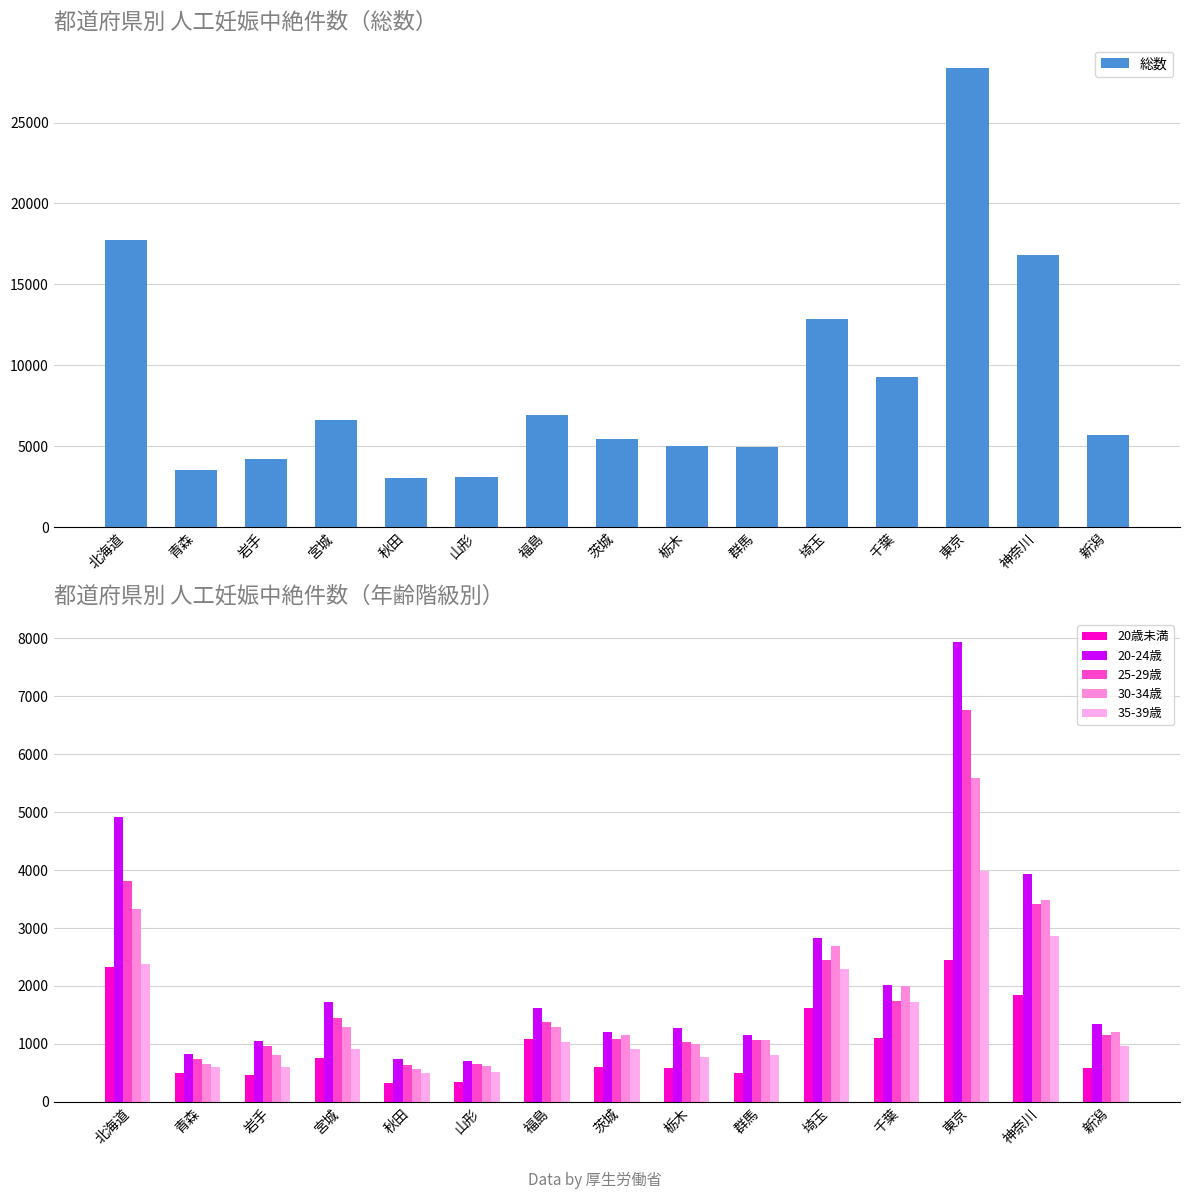

How many bars are there in total?

90